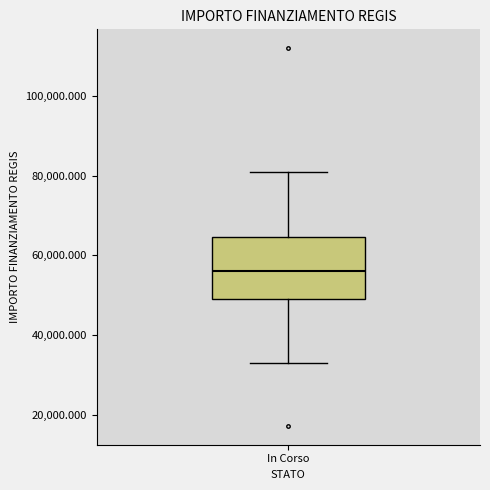

Read this box plot against the y-axis: the position of the median line, the range covered by the box, and the ends of both whiskers. The values are not printed on the chart, so give them approximately, as read against the axis.

median 56000, box 50000 to 64000, whiskers 32000 to 80000